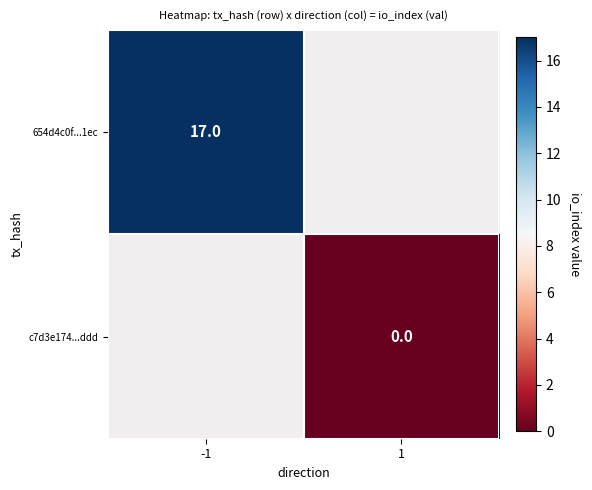

Is the value of c7d3e174...ddd at 1 greater than the value of 654d4c0f...1ec at -1?

No